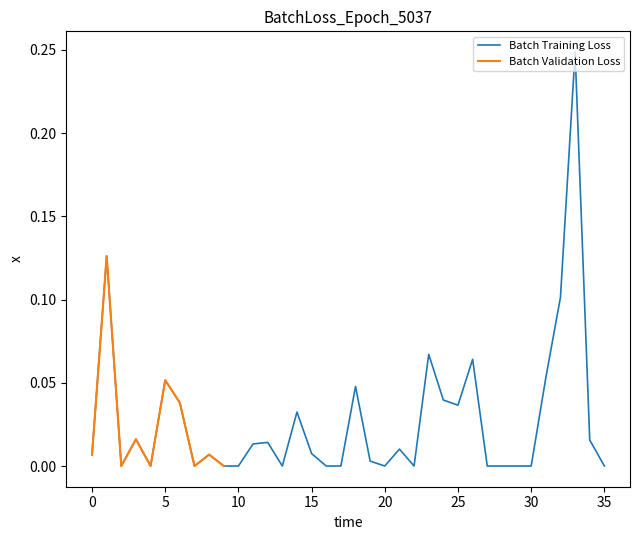

True or false: Batch Training Loss has a value of 0.0 at 30.

True